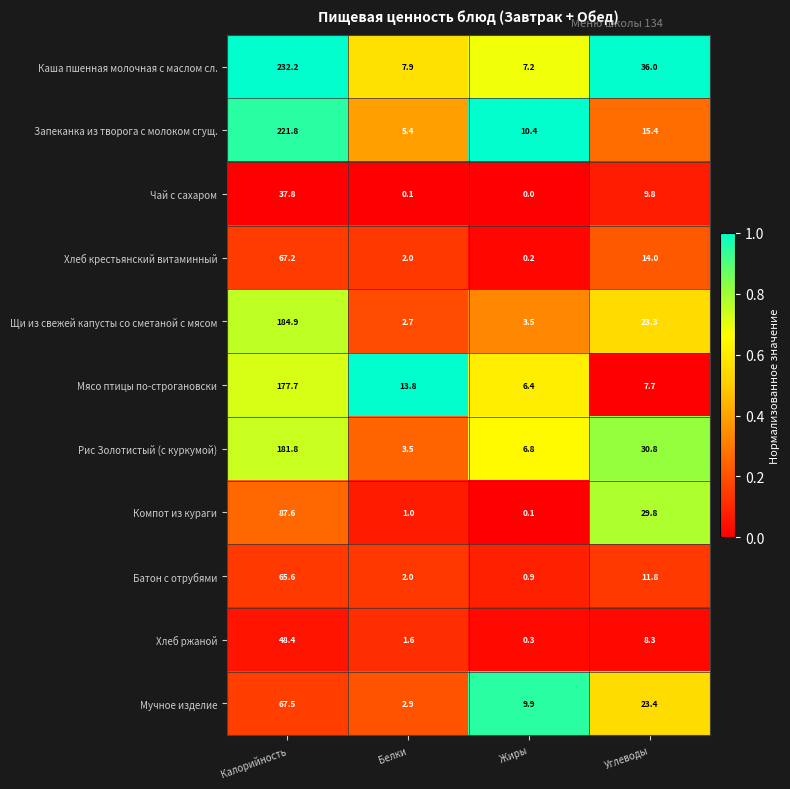

At which category is the sum across all series the highest?

Калорийность